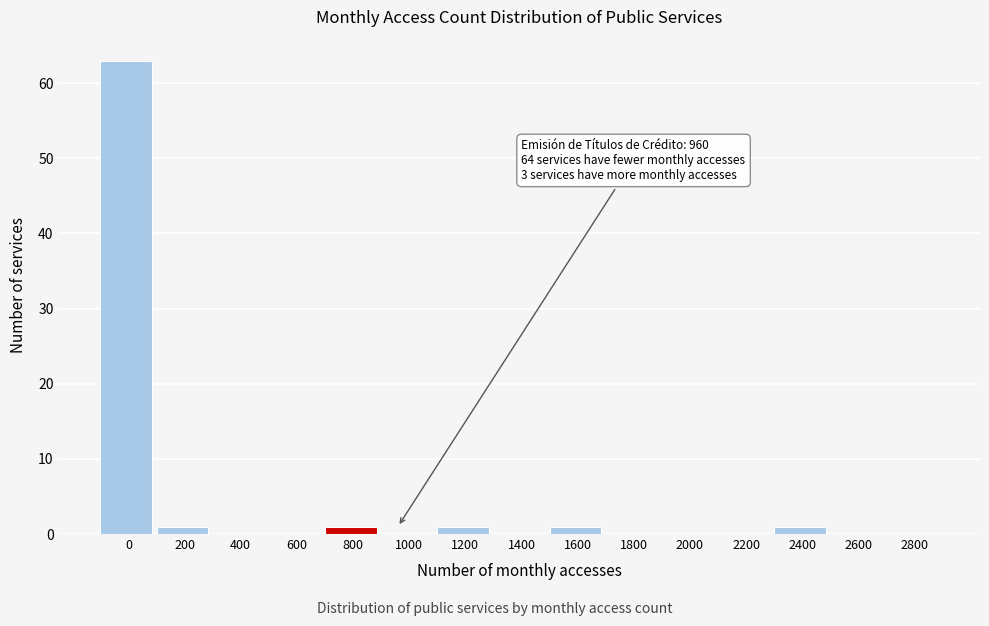

Reading right to left, what are all the values shown in this chart?

2800=0	2600=0	2400=1	2200=0	2000=0	1800=0	1600=1	1400=0	1200=1	1000=0	800=1	600=0	400=0	200=1	0=63